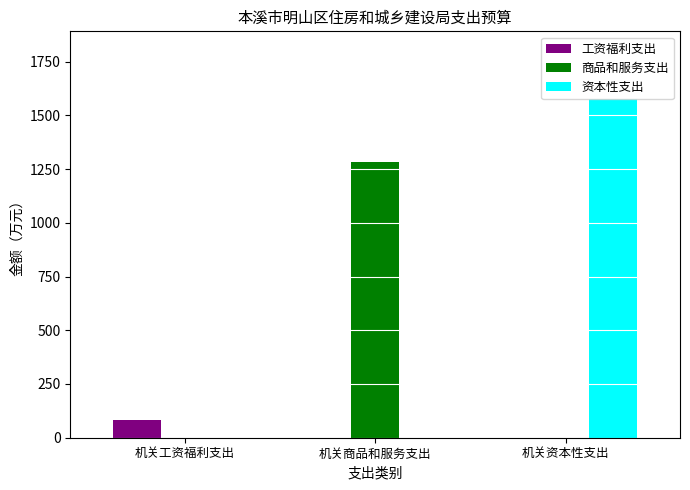

How many categories are shown in the chart?

3